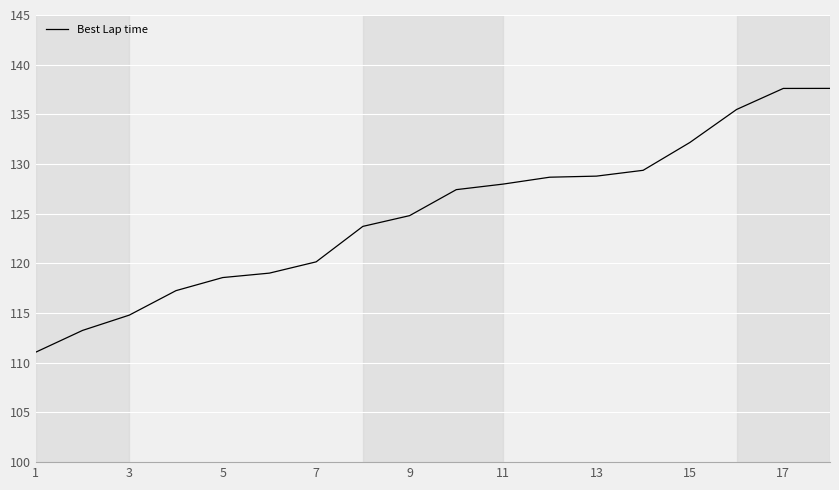

What is the greatest value displayed?

137.6